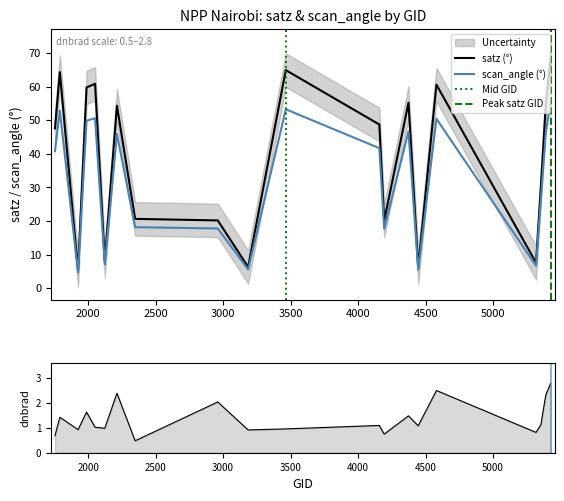

At how many categories does at least one series exceed 21?

12